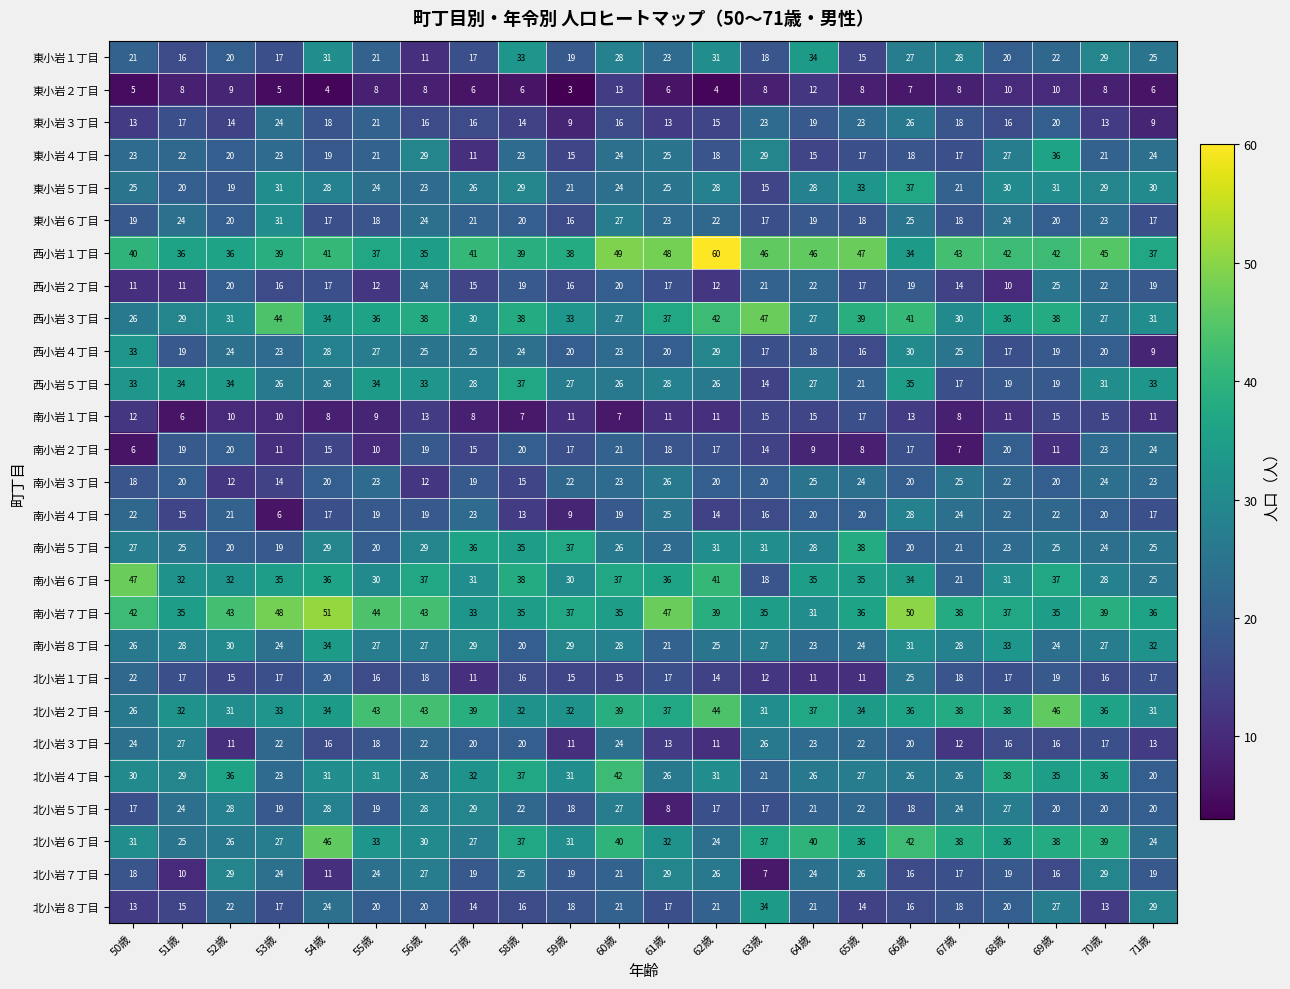

What is the total value across all series at 71歳?

606